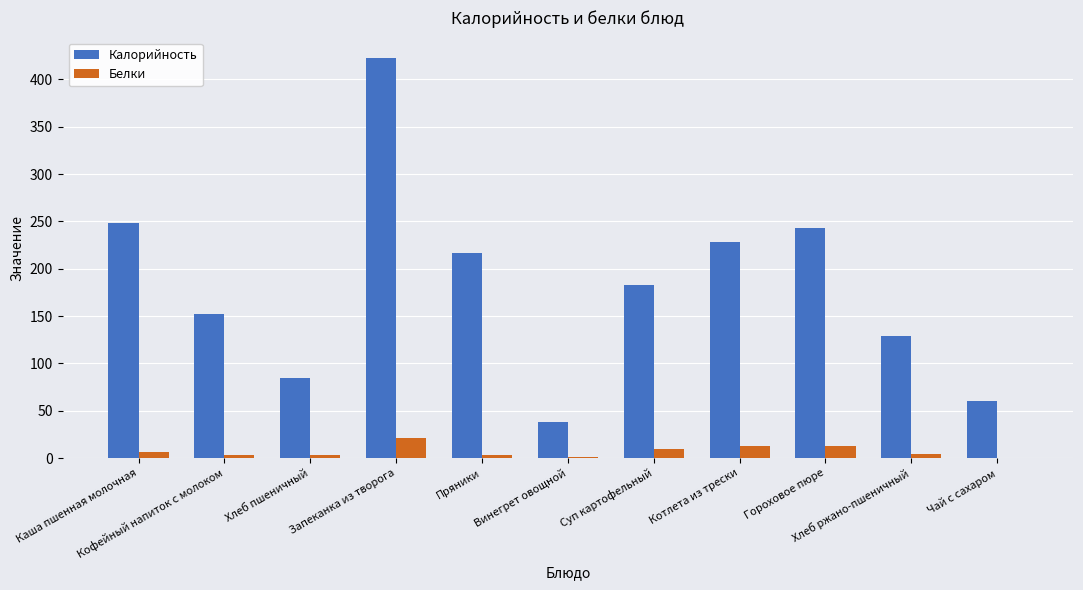

What is the sum of all Калорийность values?

2005.5